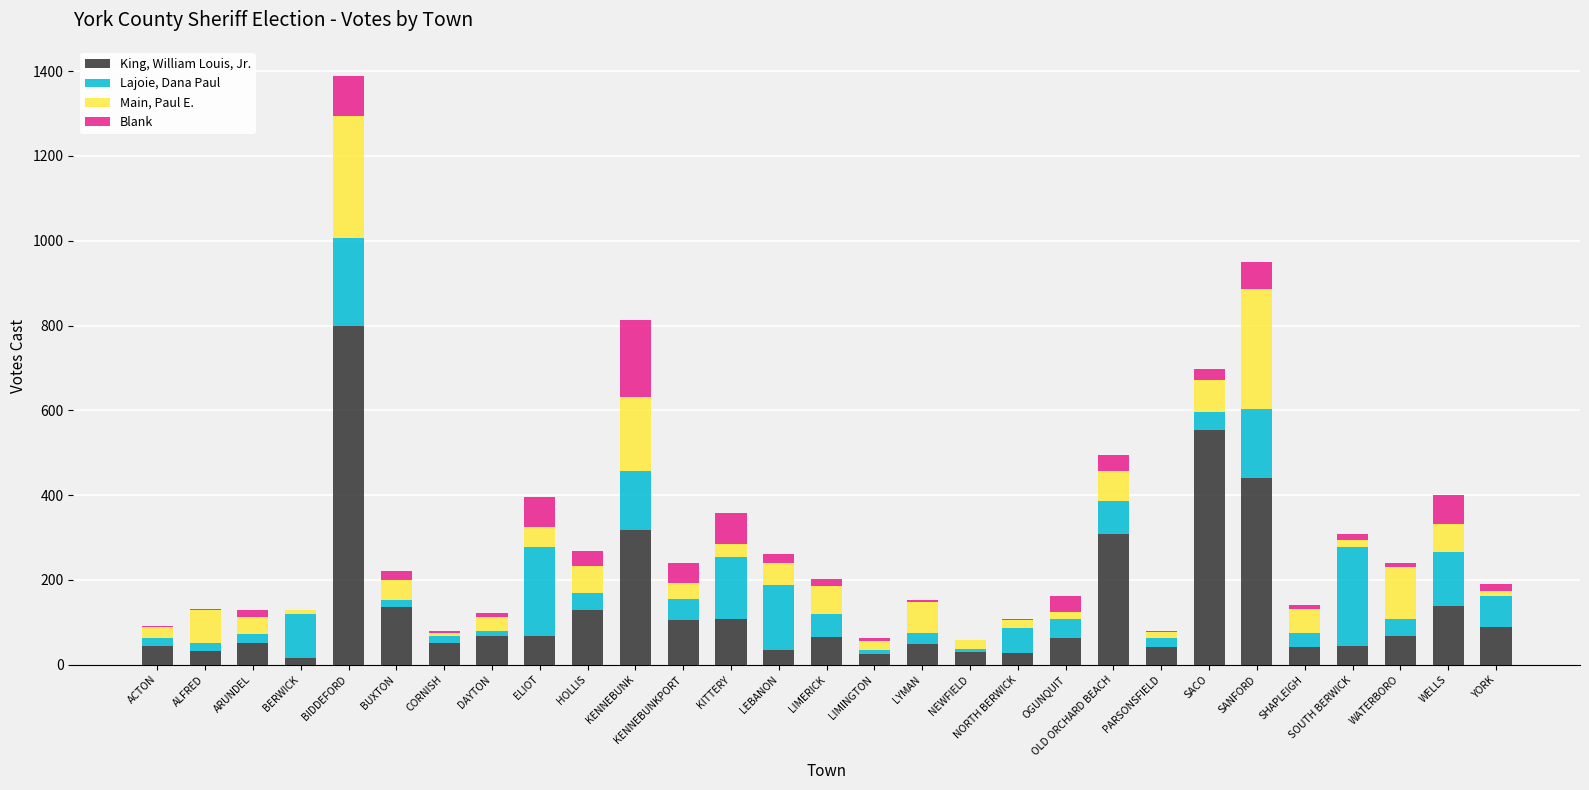

What is the total value across all series at ELIOT?

395